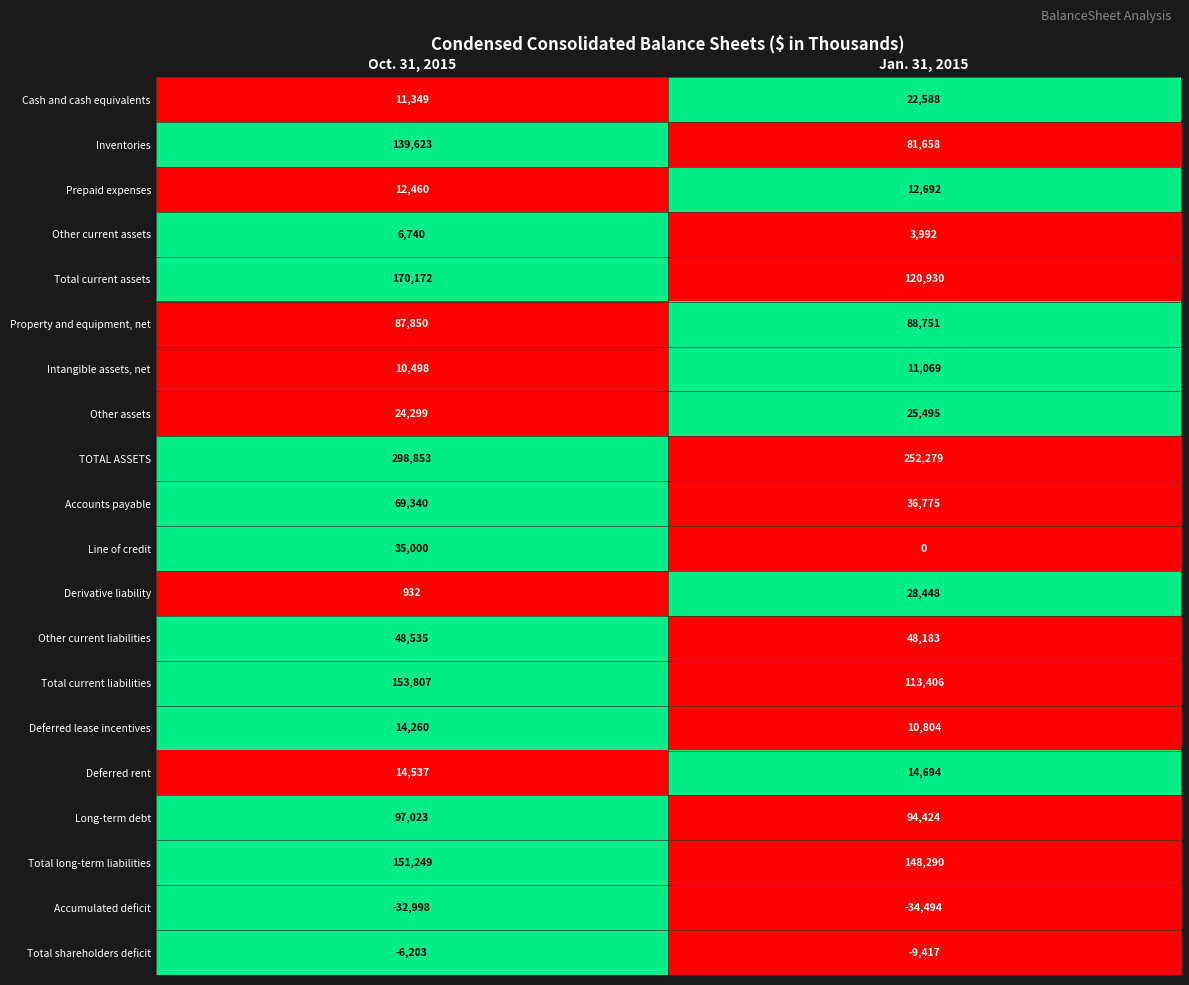

At which label does TOTAL ASSETS reach its minimum?

Jan. 31, 2015